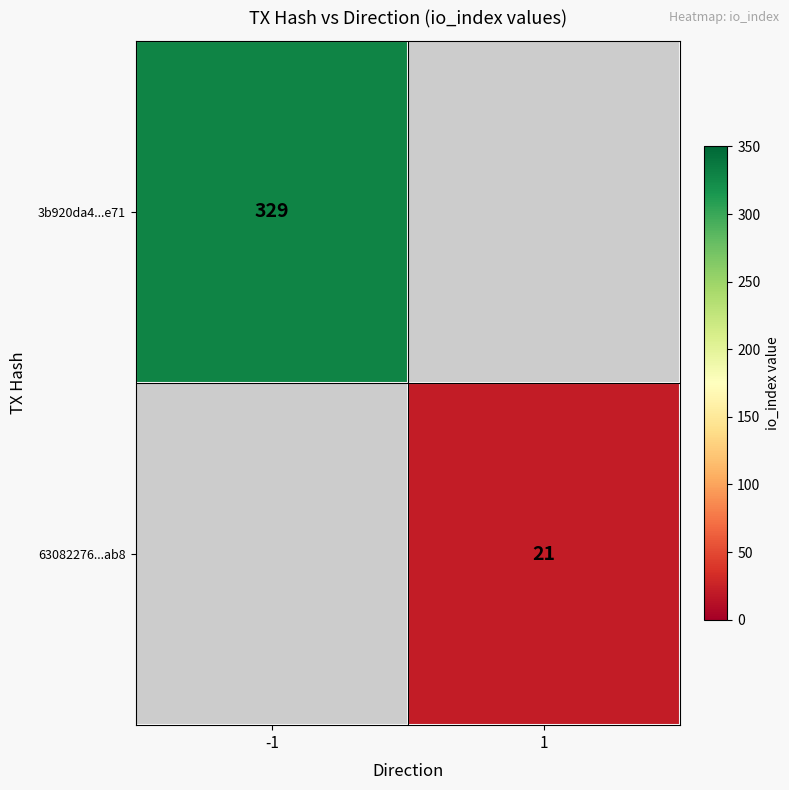

What is the smallest value displayed?

21.0